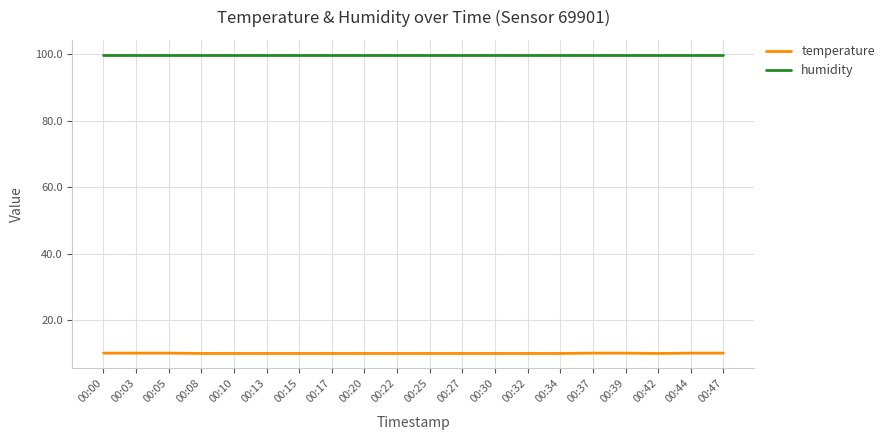

True or false: humidity and temperature cross at least once.

False